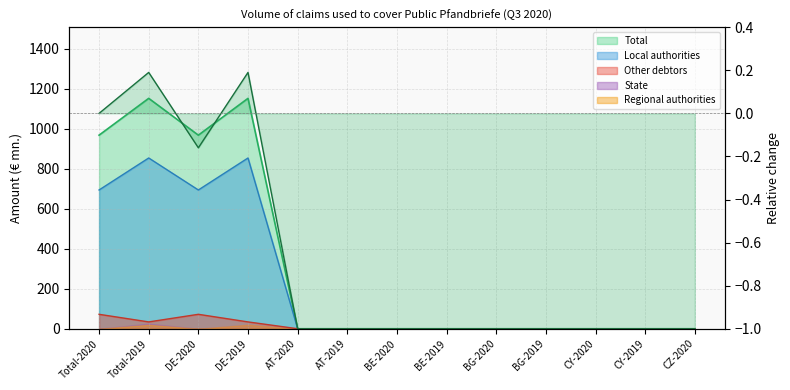

True or false: Local authorities has a value of 693.5 at DE-2020.

True